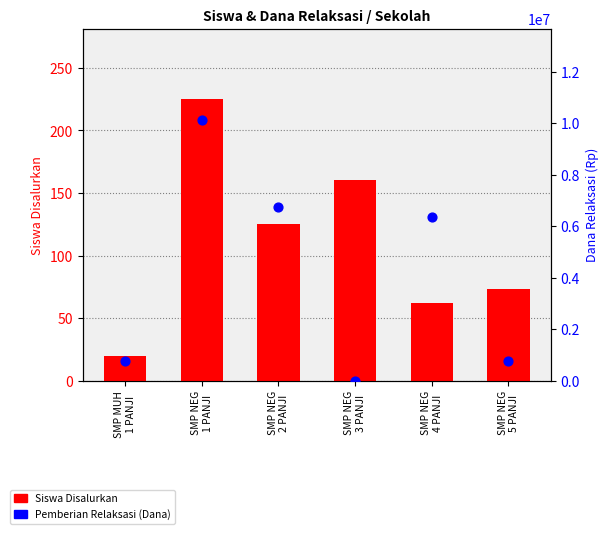

Which series has the largest Y range (max minus min)?

Pemberian Relaksasi (Dana)